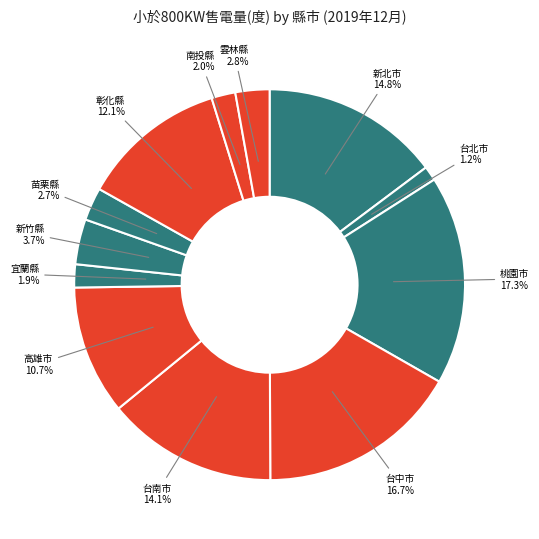

Count the number of slices in the pie.

12